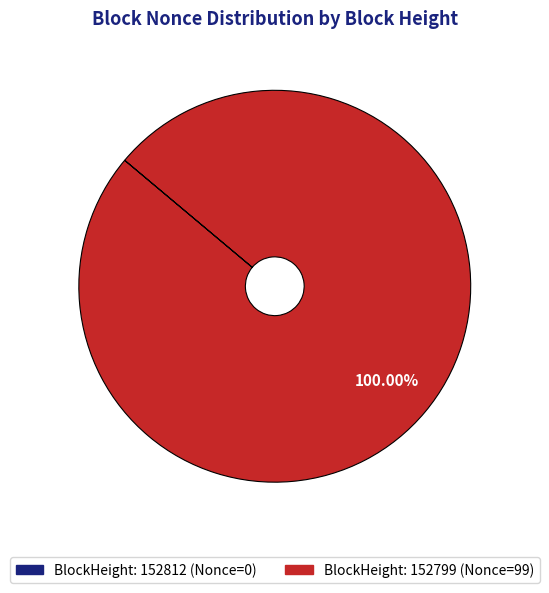

Does any single category account for the majority?

Yes